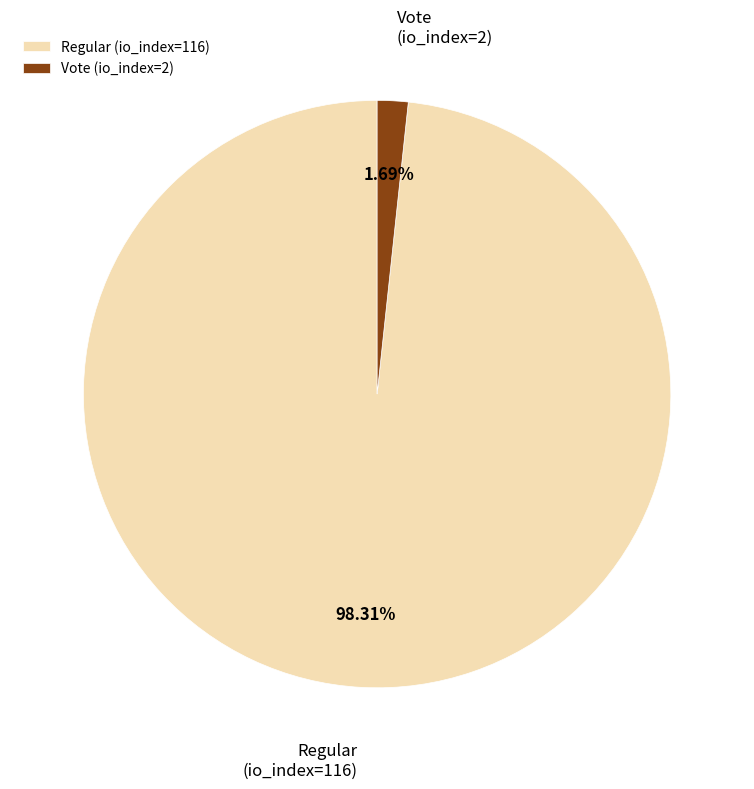

Which slice is the smallest?

Vote (io_index=2)